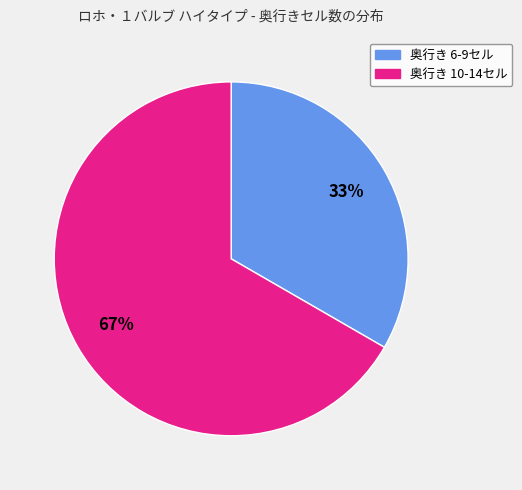

Is there any slice that represents more than half of the pie?

Yes